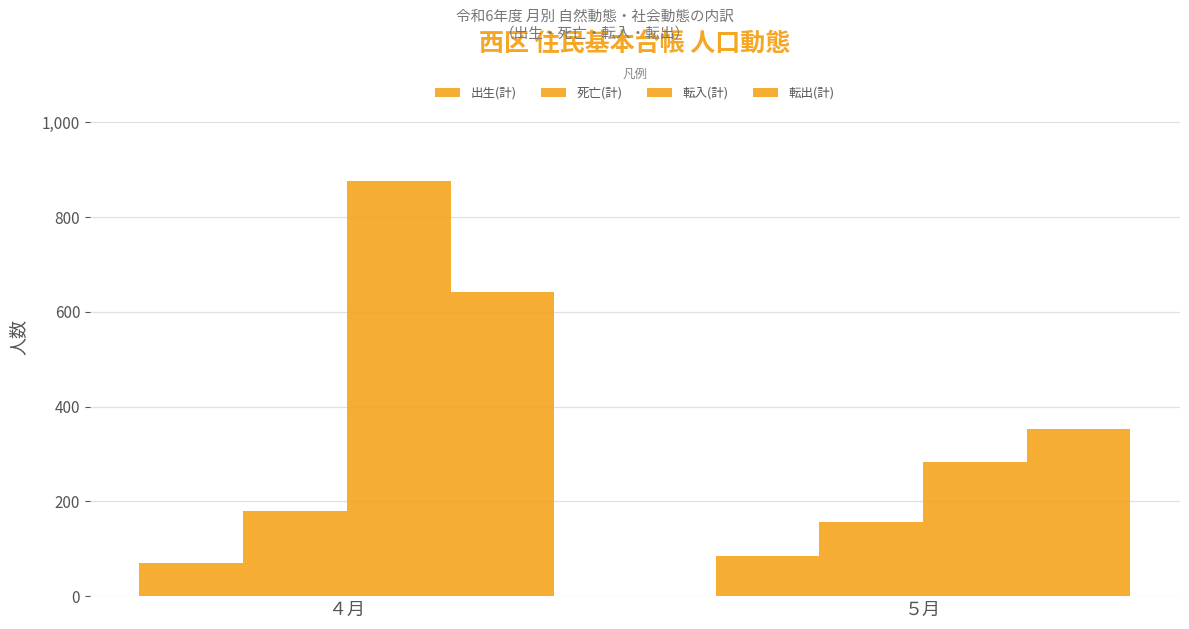

How many values in the 転入(計) series are below 876?

1